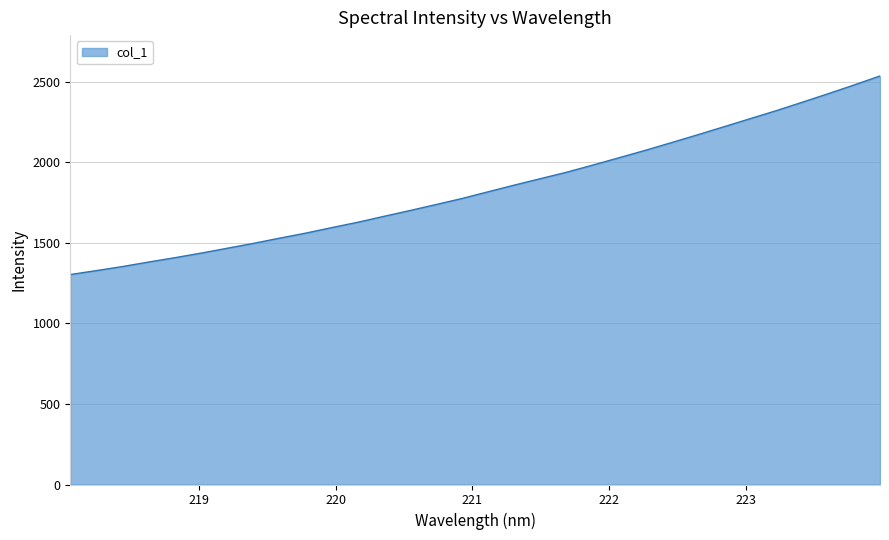

What is the minimum value shown in the chart?

1303.6